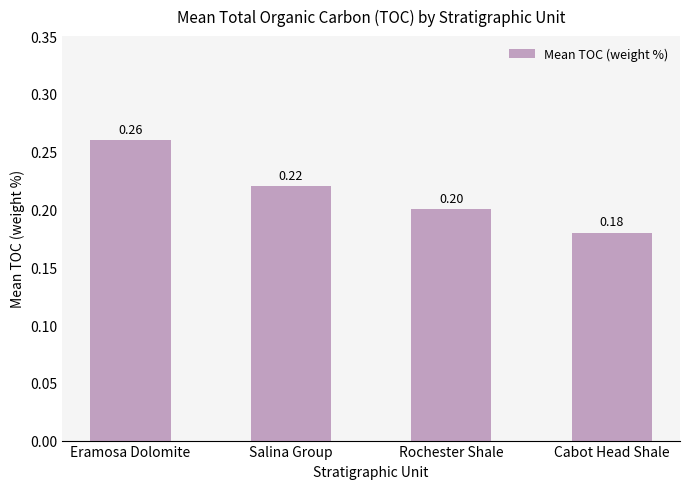

At which category does the chart reach its peak across all series?

Eramosa Dolomite